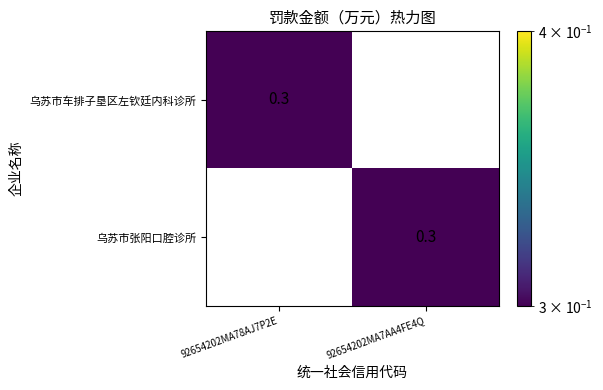

How many values in 乌苏市张阳口腔诊所 are above zero?

1